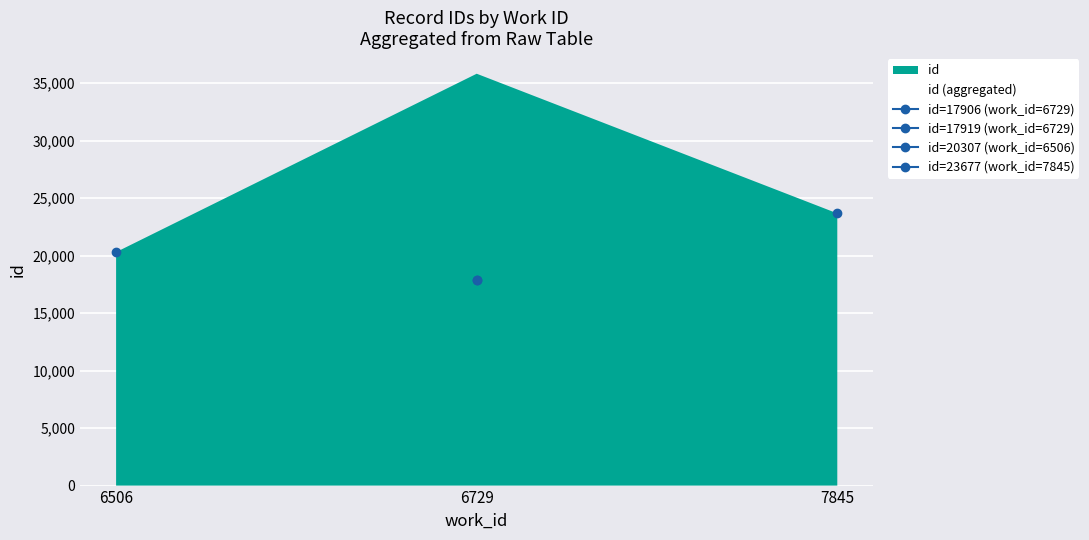

How many lines are shown in the chart?

1